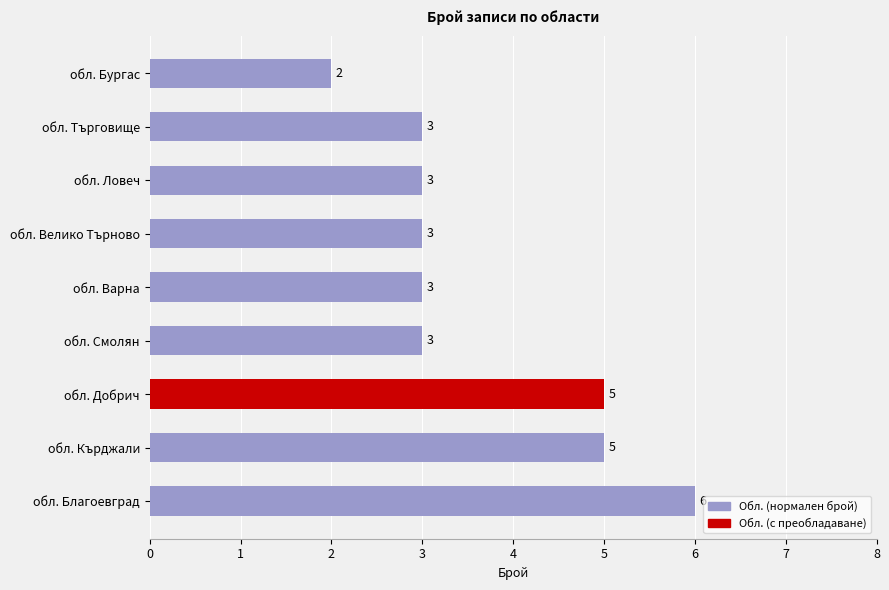

Is it true that the value at обл. Ловеч is 3?

True